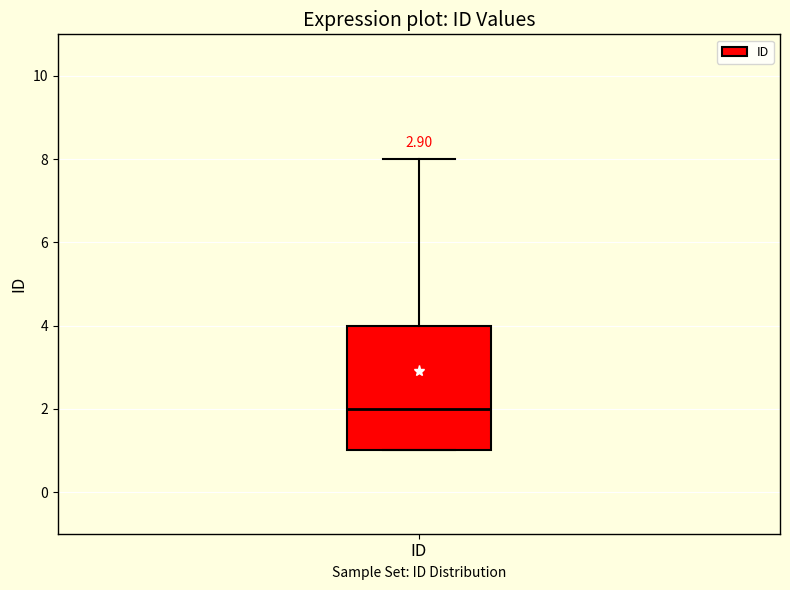

Read this box plot against the y-axis: the position of the median line, the range covered by the box, and the ends of both whiskers. The values are not printed on the chart, so give them approximately, as read against the axis.

median 2, box 1 to 4, whiskers 1 to 8